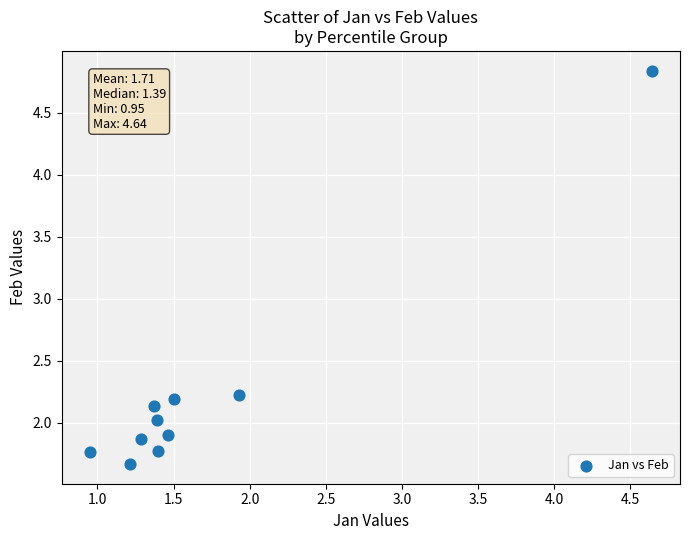

What Y value in the scatter plot is closest to 3?

2.2